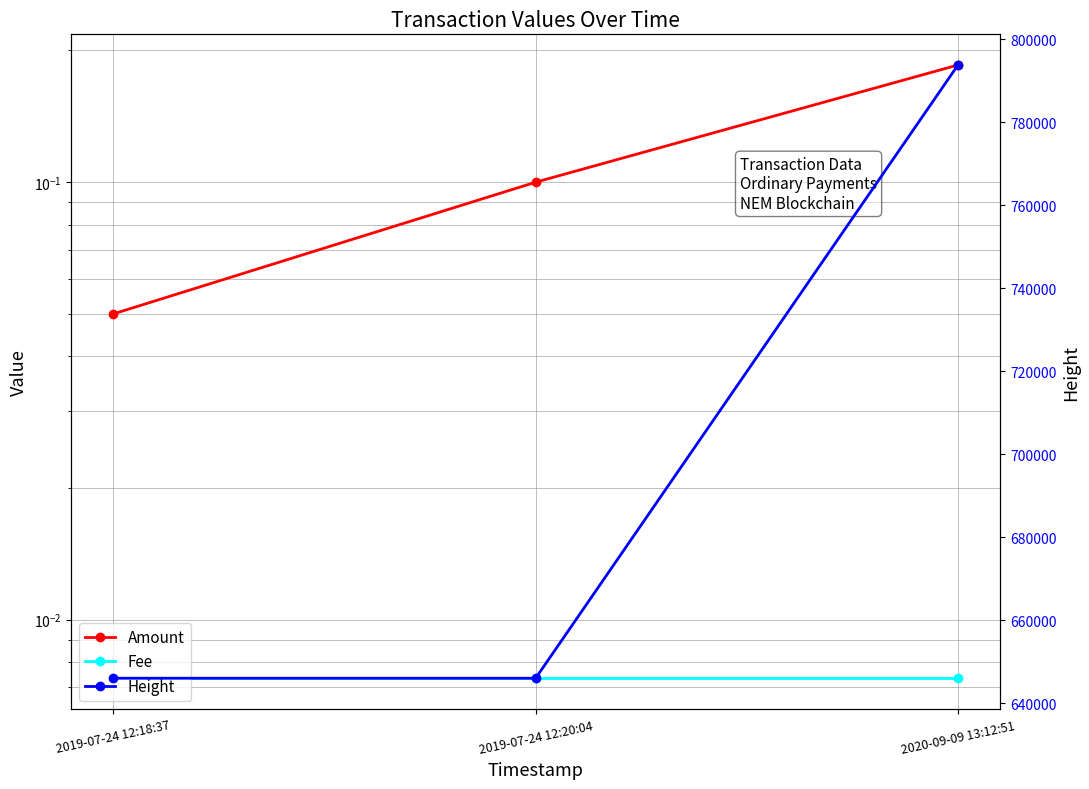

What is the label of the 3rd point from the right?

2019-07-24 12:18:37